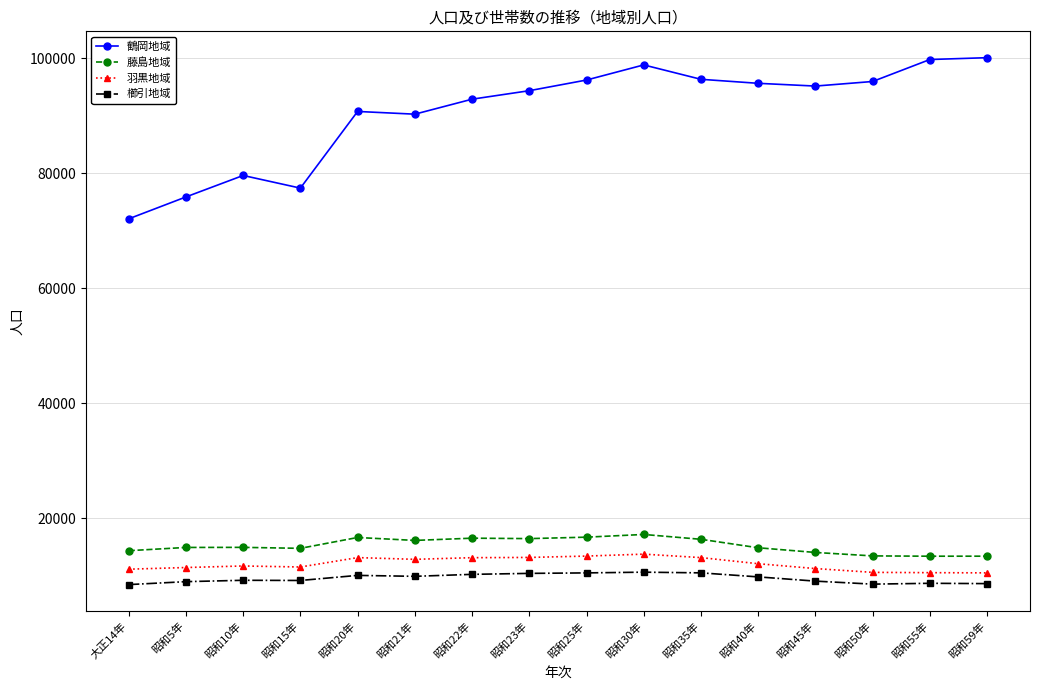

Is the value of 羽黒地域 at 昭和55年 greater than the value of 藤島地域 at 昭和20年?

No